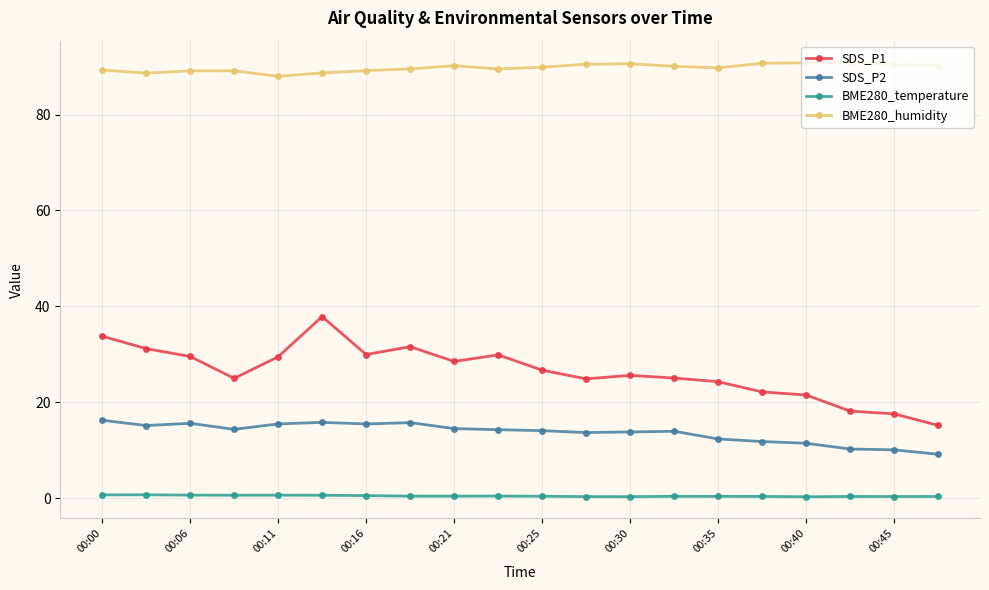

True or false: BME280_temperature and SDS_P2 intersect in this chart.

False